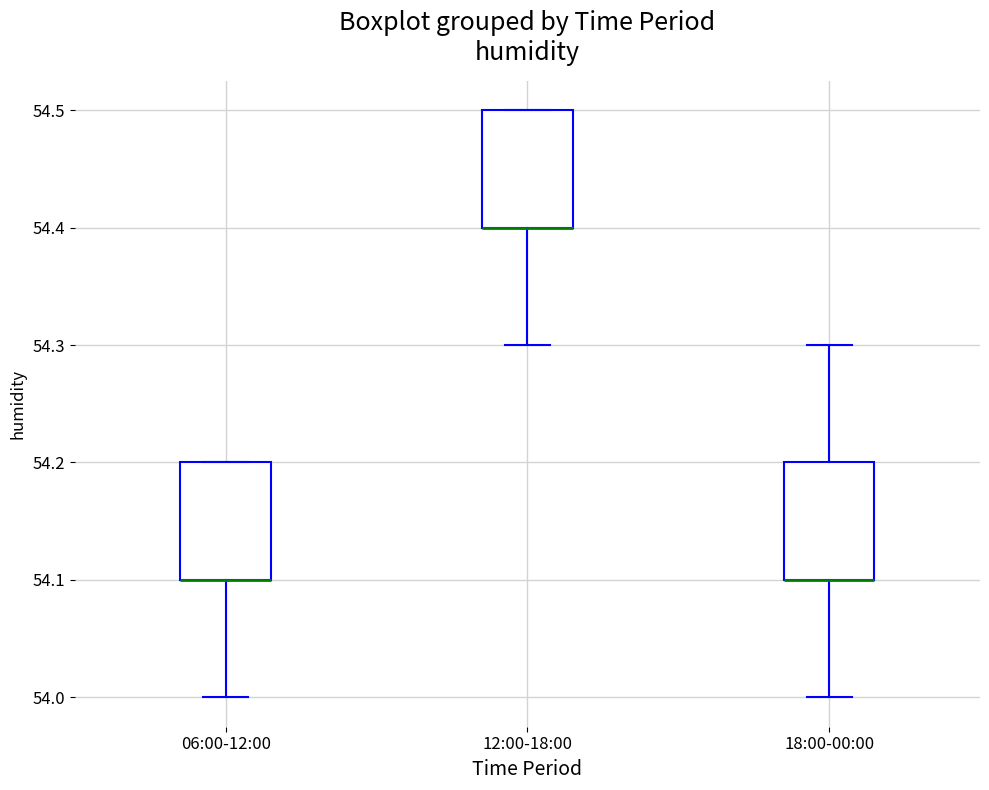

Where does the upper whisker of the box for 18:00-00:00 end on the y-axis? The values are not printed on the chart, so give them approximately, as read against the axis.

54.3